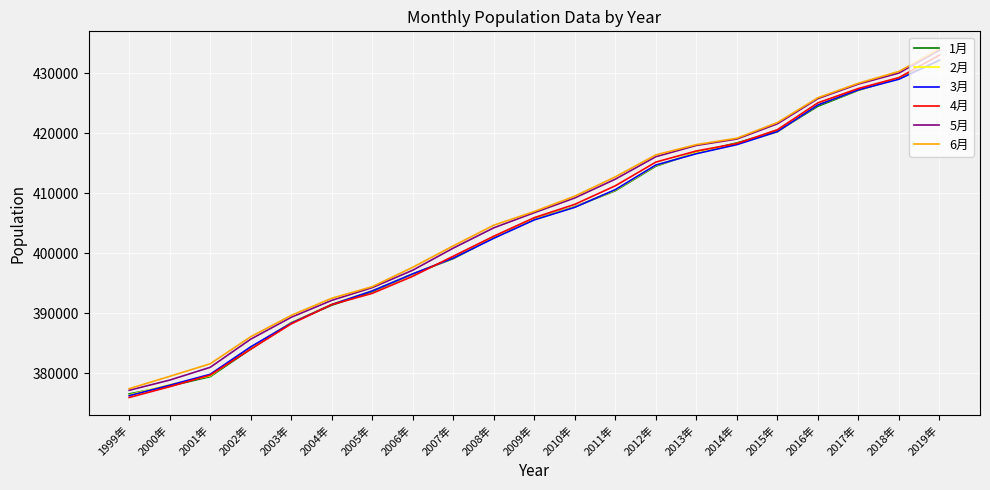

What is the sum of all 3月 values?

8496920